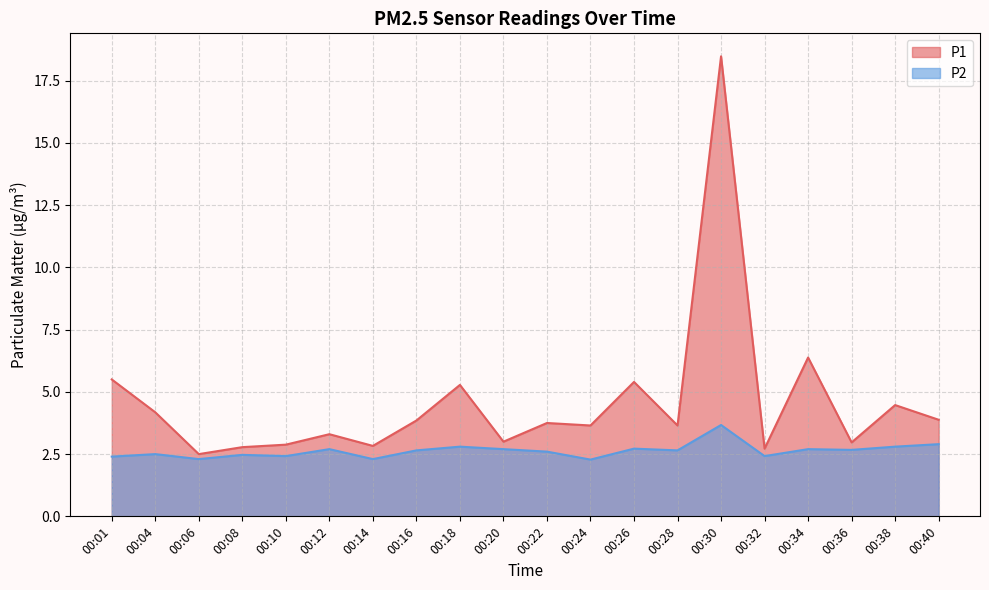

What is the sum of all P1 values?

91.5